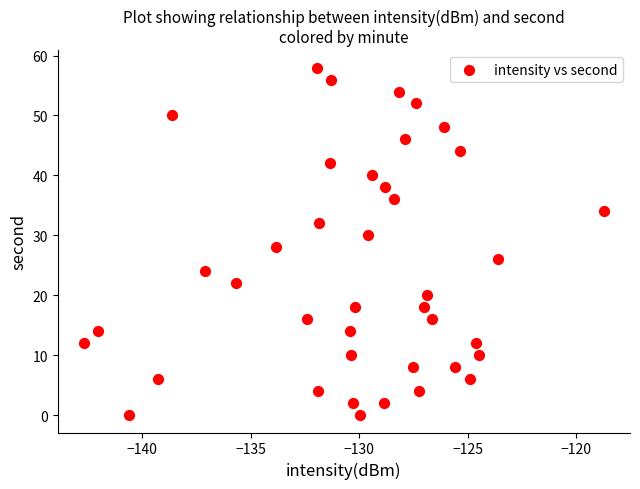

What is the range of Y values (max minus min)?

58